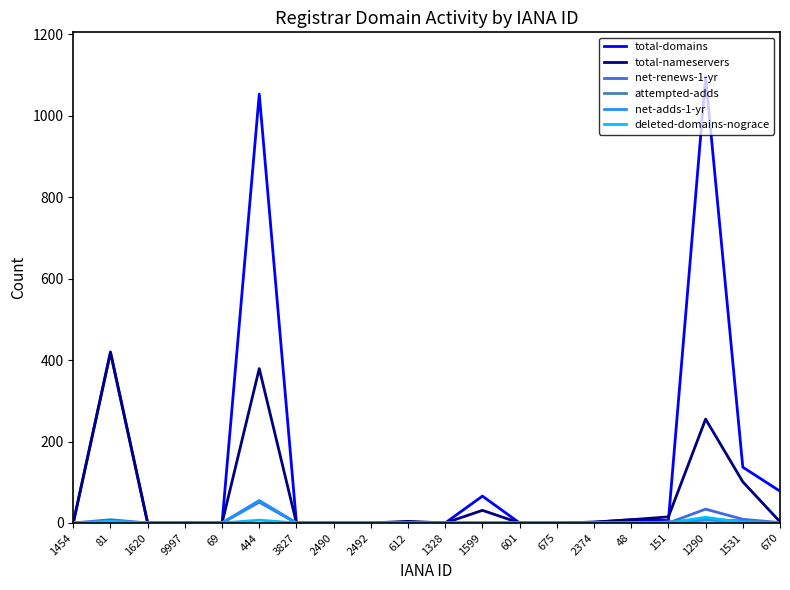

True or false: total-nameservers has a value of 3 at 670.

True